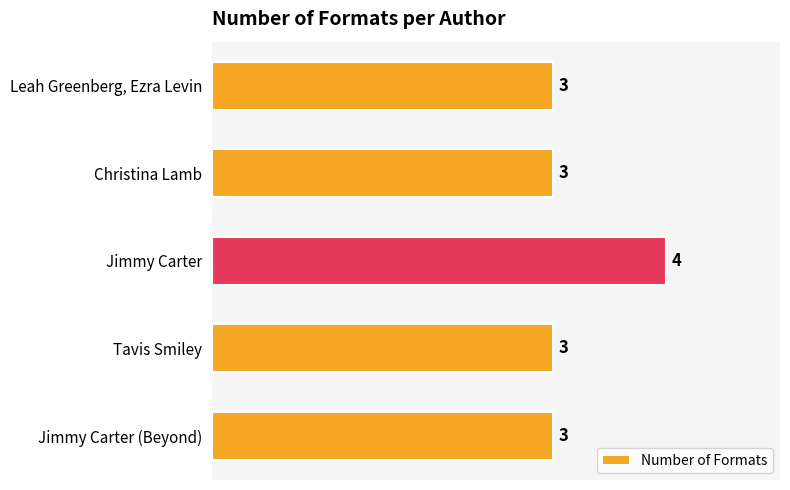

What is the ratio of the value at Tavis Smiley to the value at Leah Greenberg, Ezra Levin?

1.0